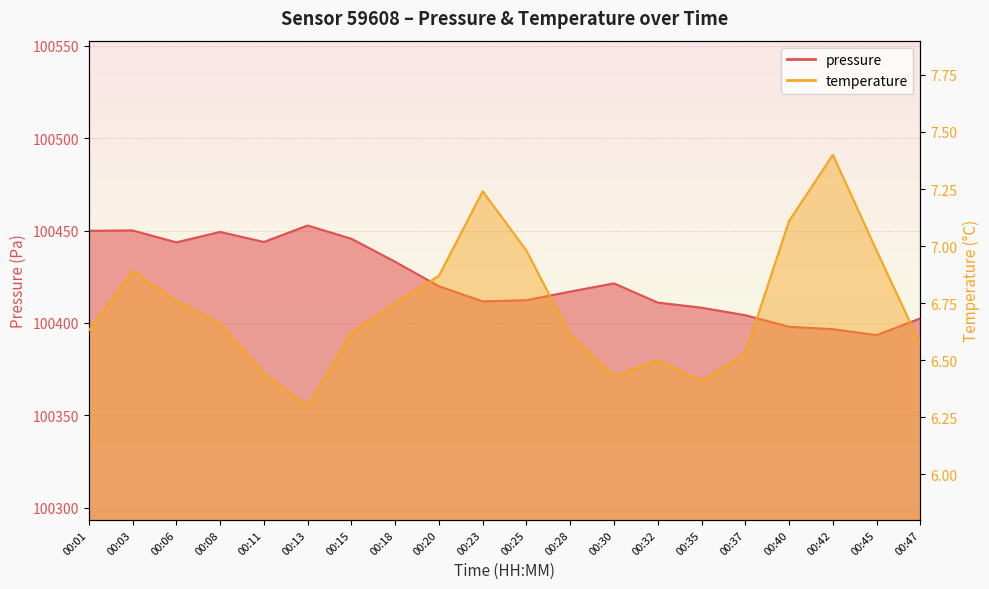

What are all the series names shown in the legend?

pressure, temperature